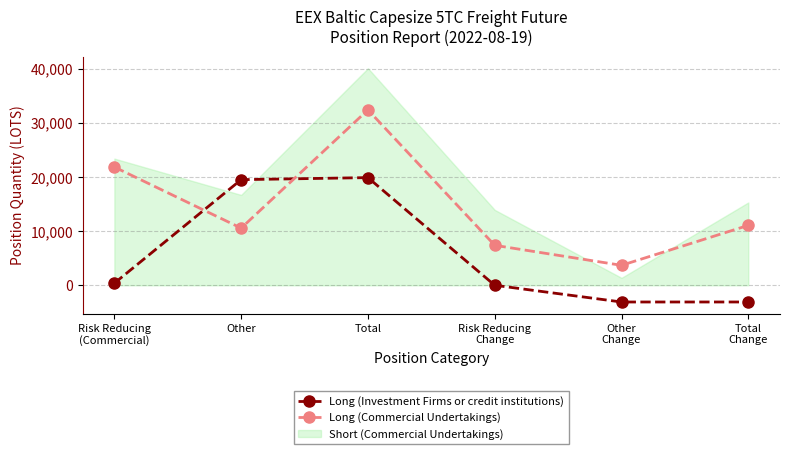

How many lines are shown in the chart?

2